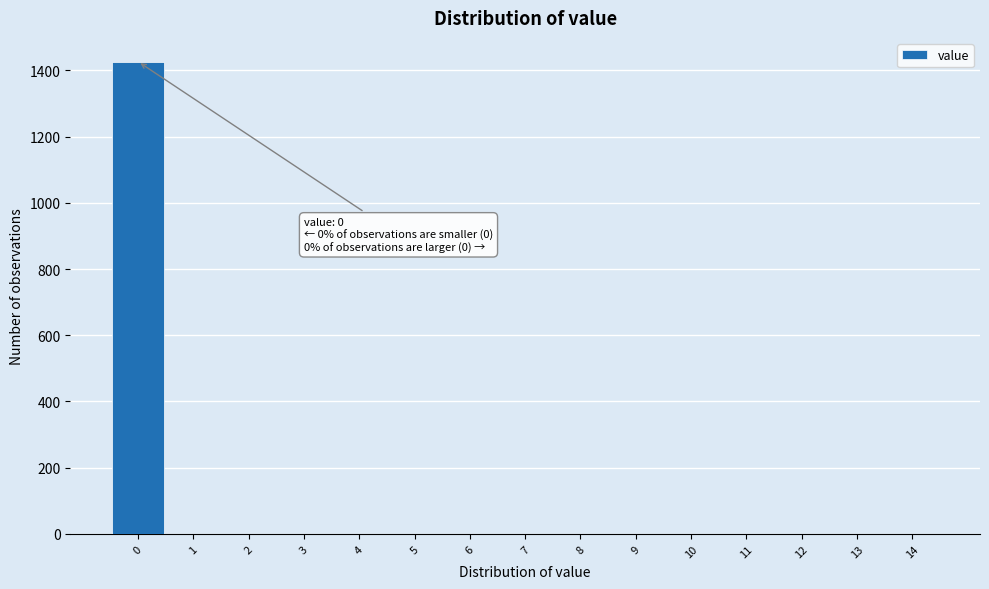

Which range on the x-axis has the tallest bar?

-0.5 to 0.5